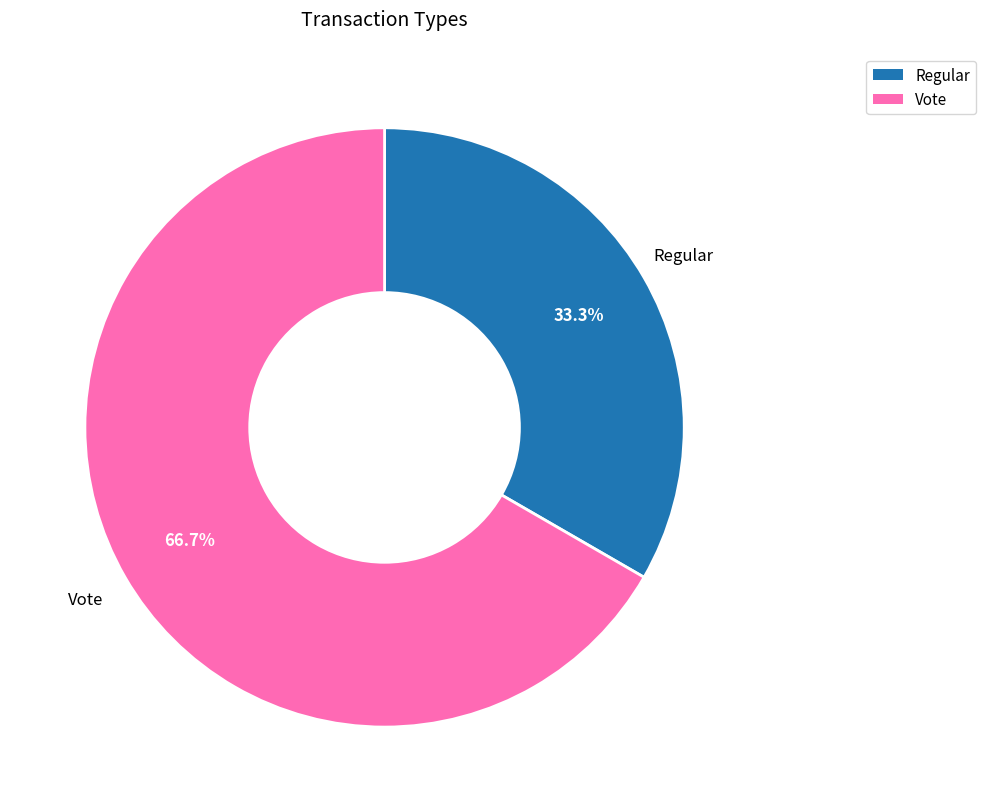

Between Vote and Regular, which is larger?

Vote